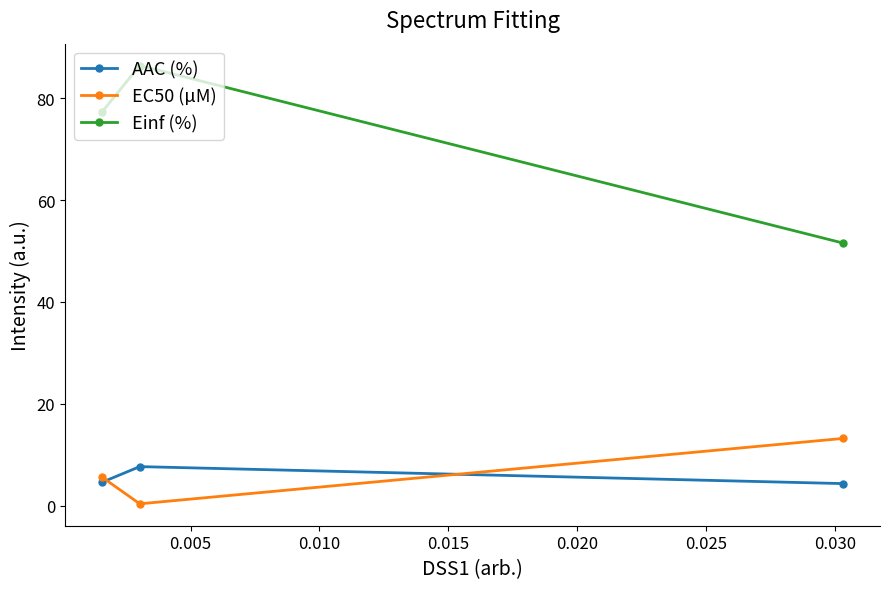

Count the AAC (%) values in the range 4 to 7.

2